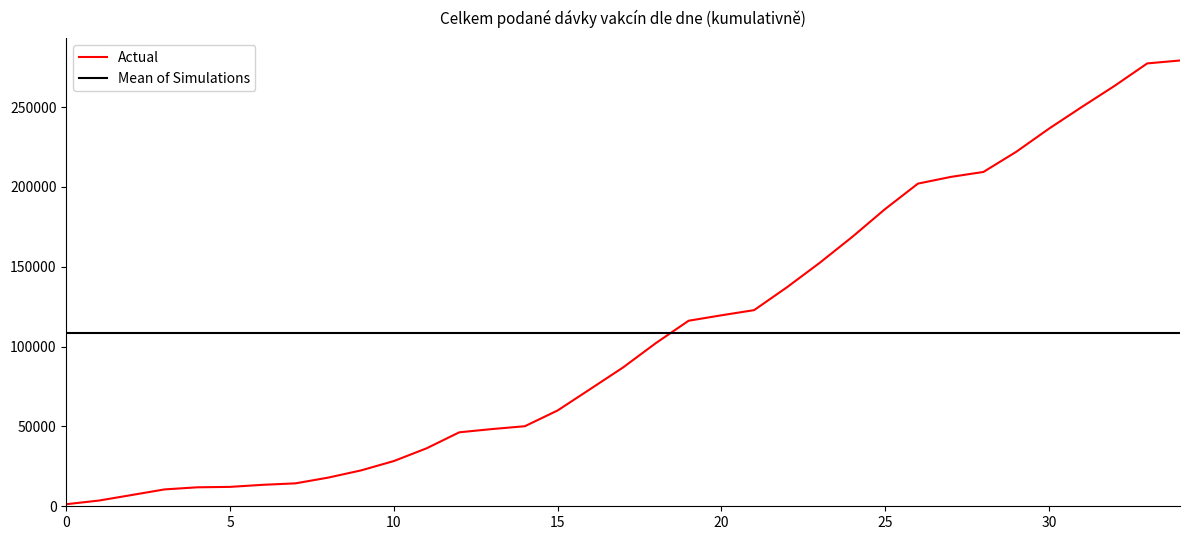

After their last crossing, which series has the higher values: Actual or Mean of Simulations?

Actual